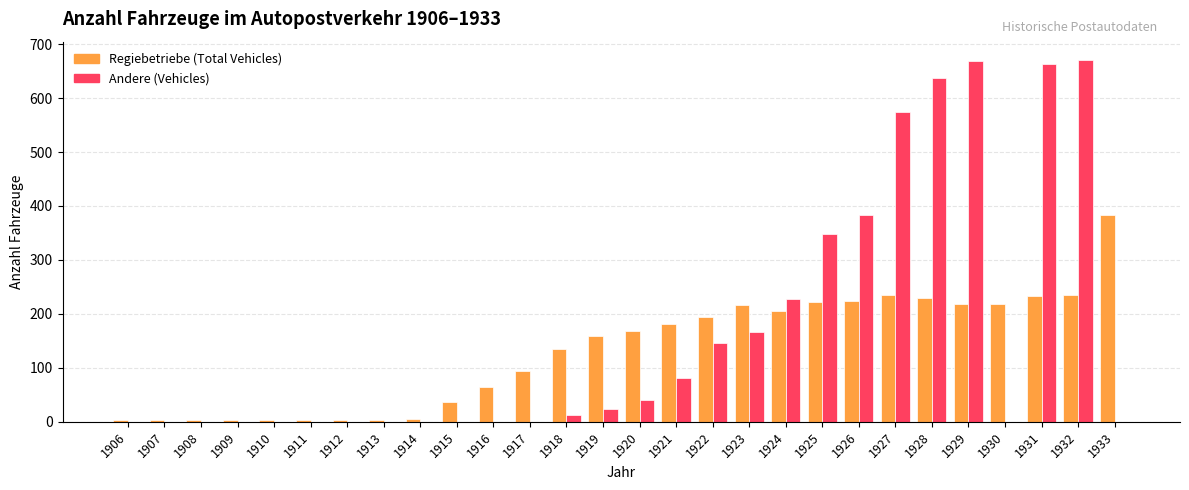

How many groups of bars are there?

28